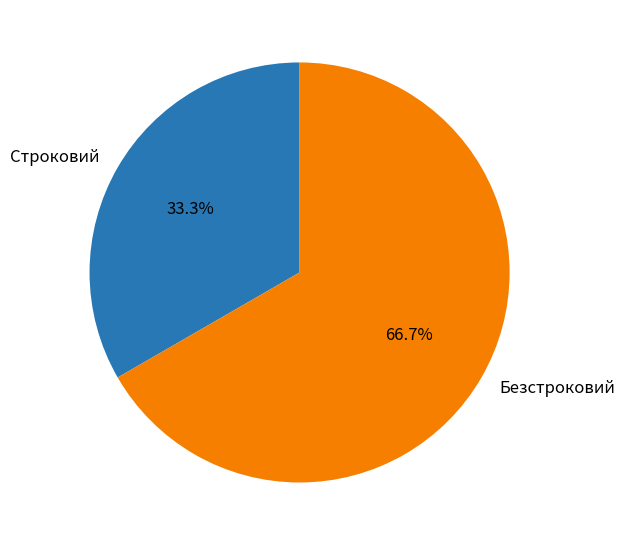

Between Безстроковий and Строковий, which is larger?

Безстроковий